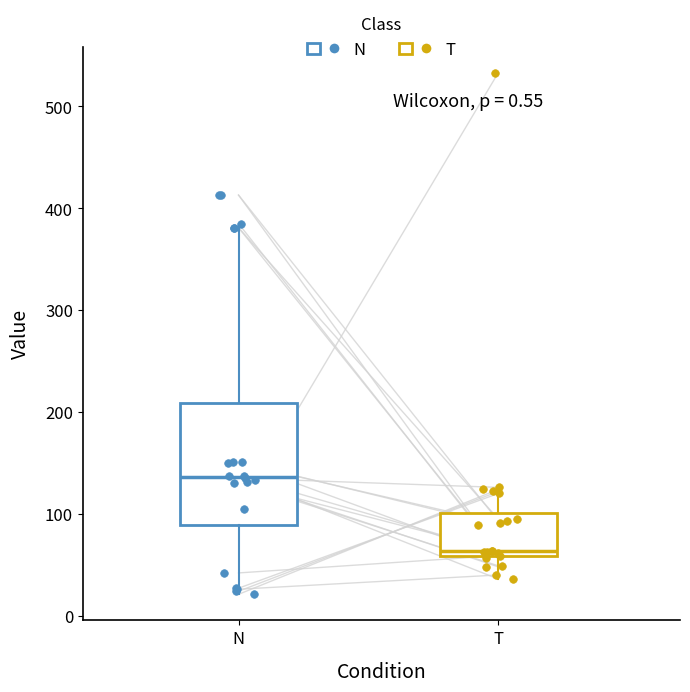

Which box's median line is the lowest?

T